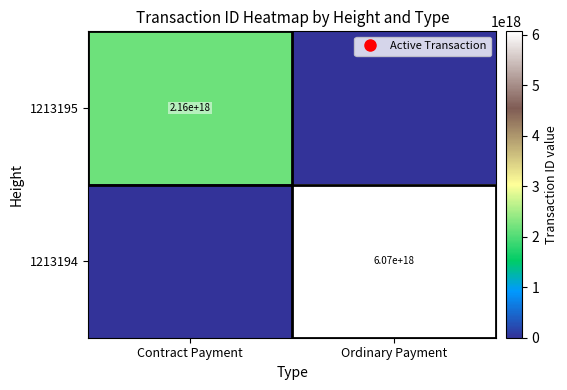

Between Ordinary Payment and Contract Payment, which is larger?

Contract Payment